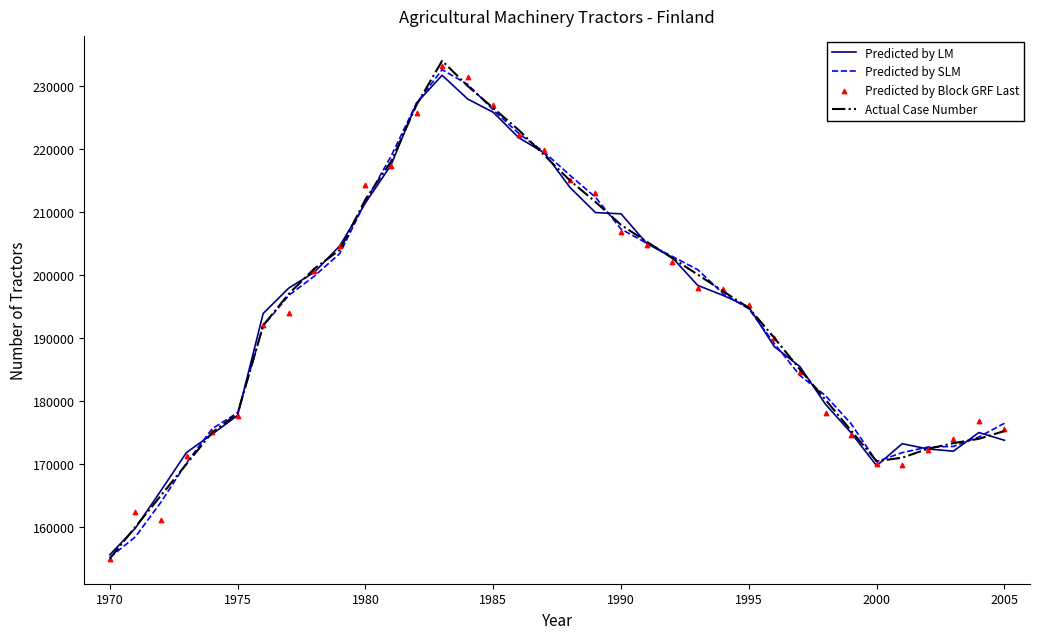

What is the lowest value of the Predicted by LM series?

155596.1